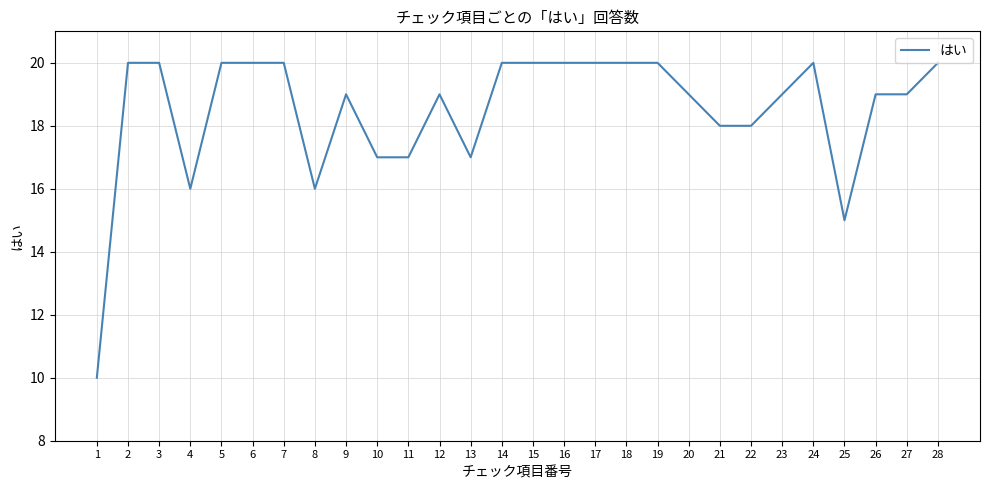

At which label is the value closest to 15?

25